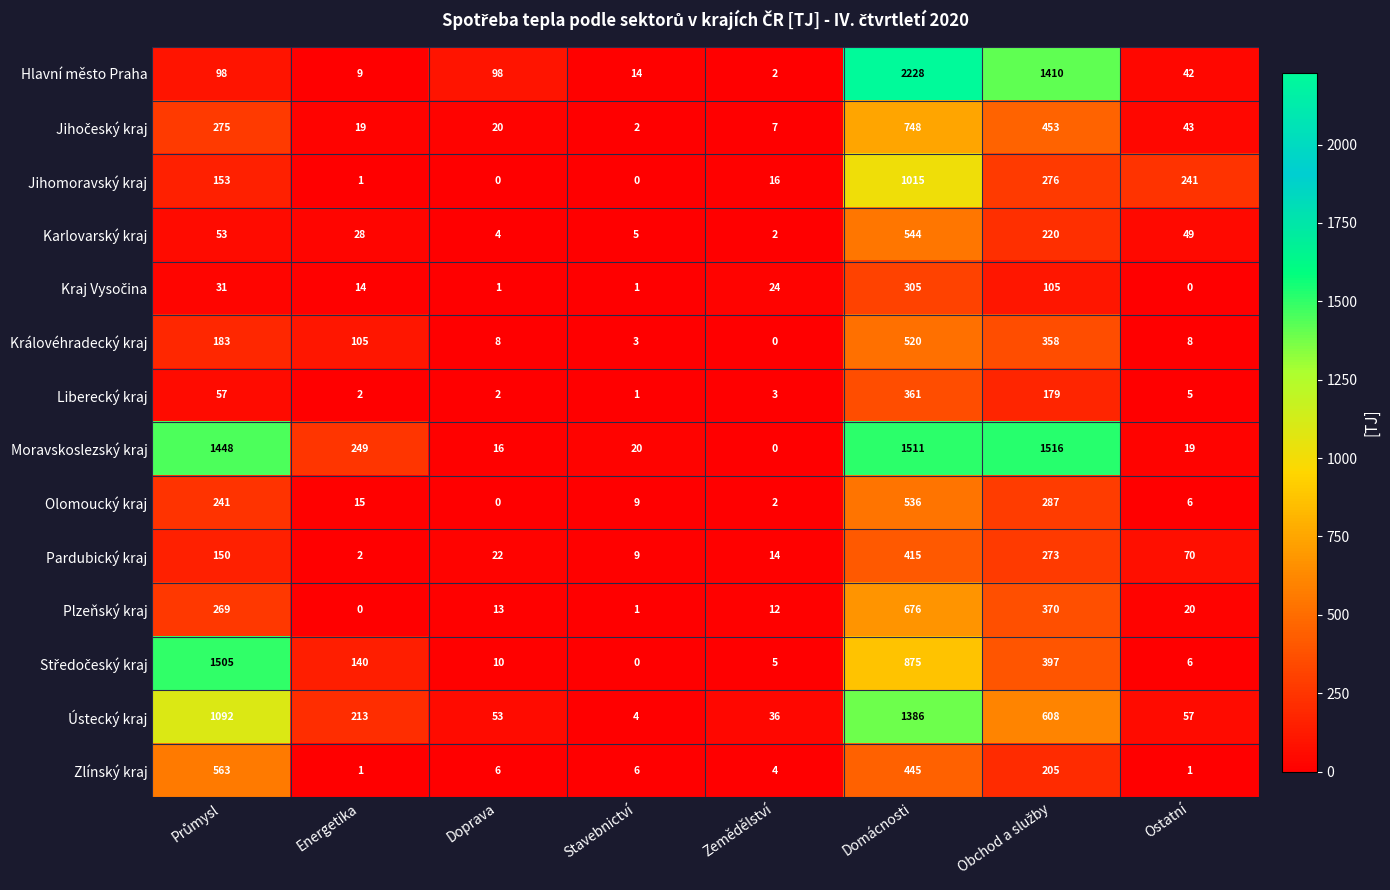

What is the difference between the Plzeňský kraj values at Domácnosti and Zemědělství?

664